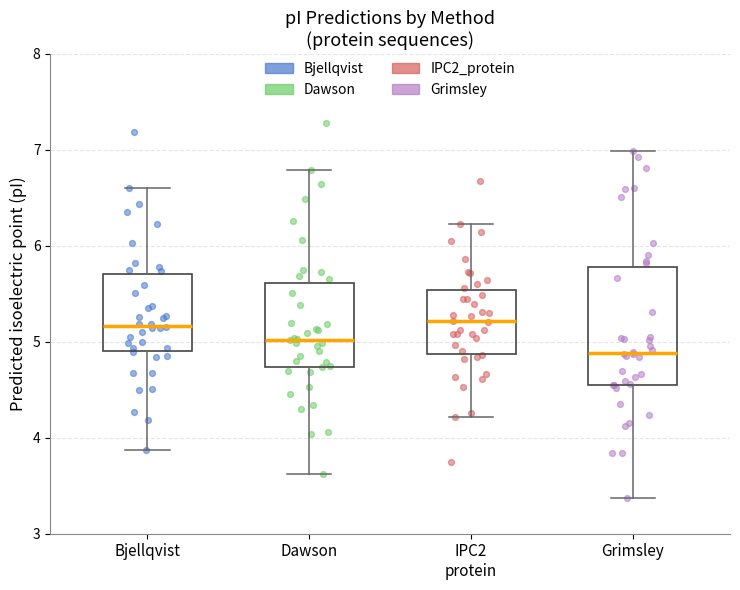

Where does the upper whisker of the box for Bjellqvist end on the y-axis? The values are not printed on the chart, so give them approximately, as read against the axis.

6.6